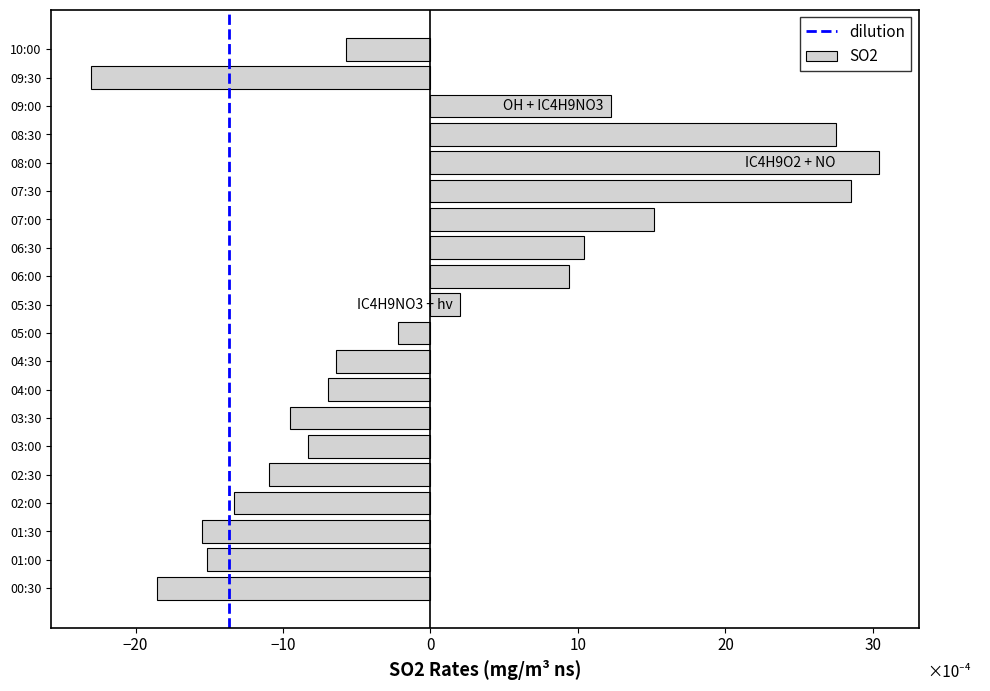

Reading bottom to top, list all the values displayed in this chart.

-18.6	-15.2	-15.5	-13.3	-10.9	-8.3	-9.5	-6.9	-6.4	-2.2	2.0	9.4	10.4	15.2	28.5	30.4	27.5	12.2	-23.1	-5.7